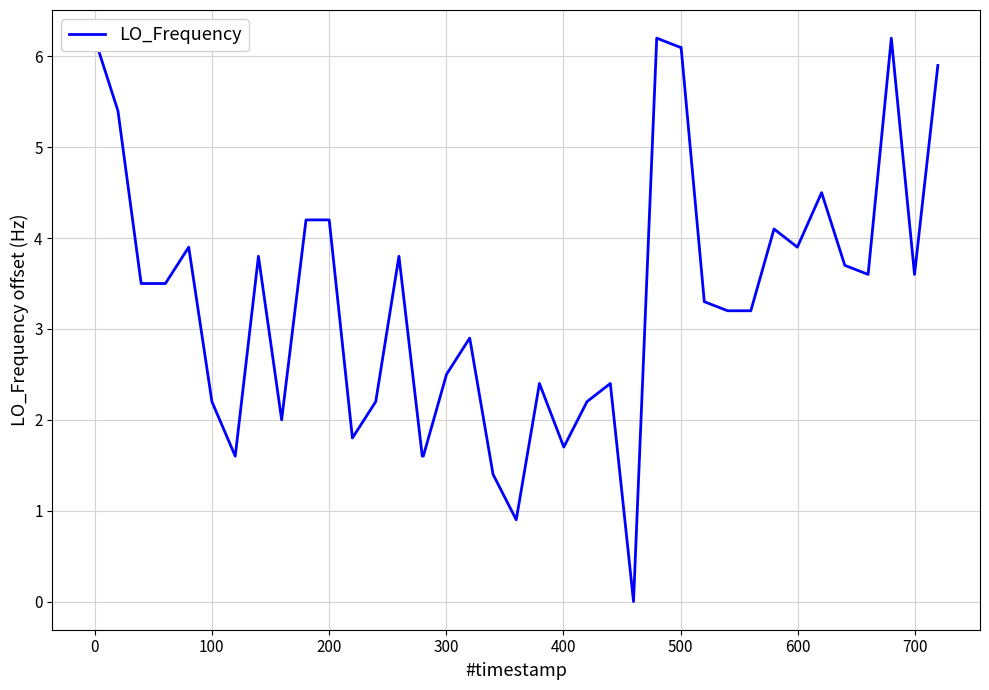

How many interior local valleys (lower than both neighbors) does the data have?

9